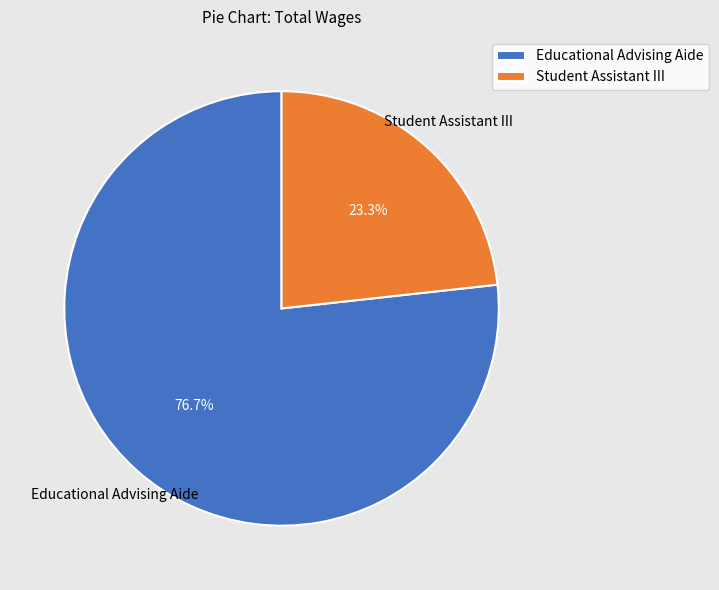

Rank the categories by value from lowest to highest.

Student Assistant III, Educational Advising Aide